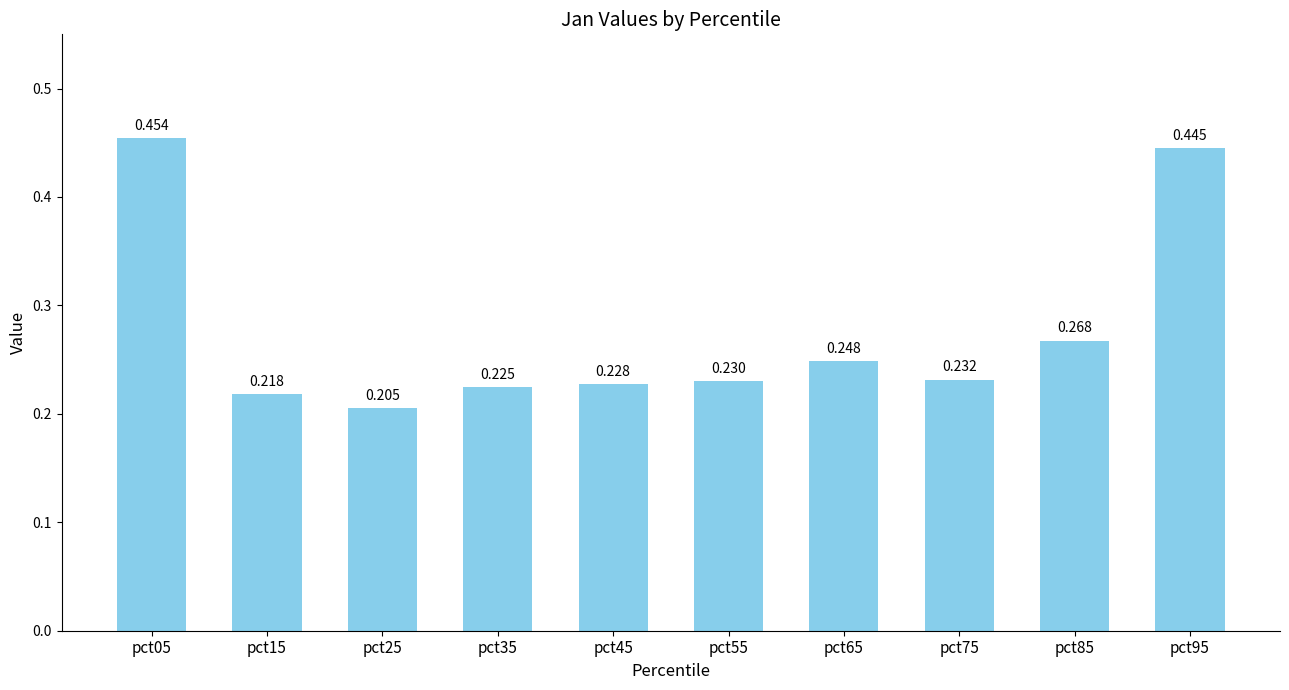

Reading left to right, what are all the values shown in this chart?

0.5	0.2	0.2	0.2	0.2	0.2	0.2	0.2	0.3	0.4